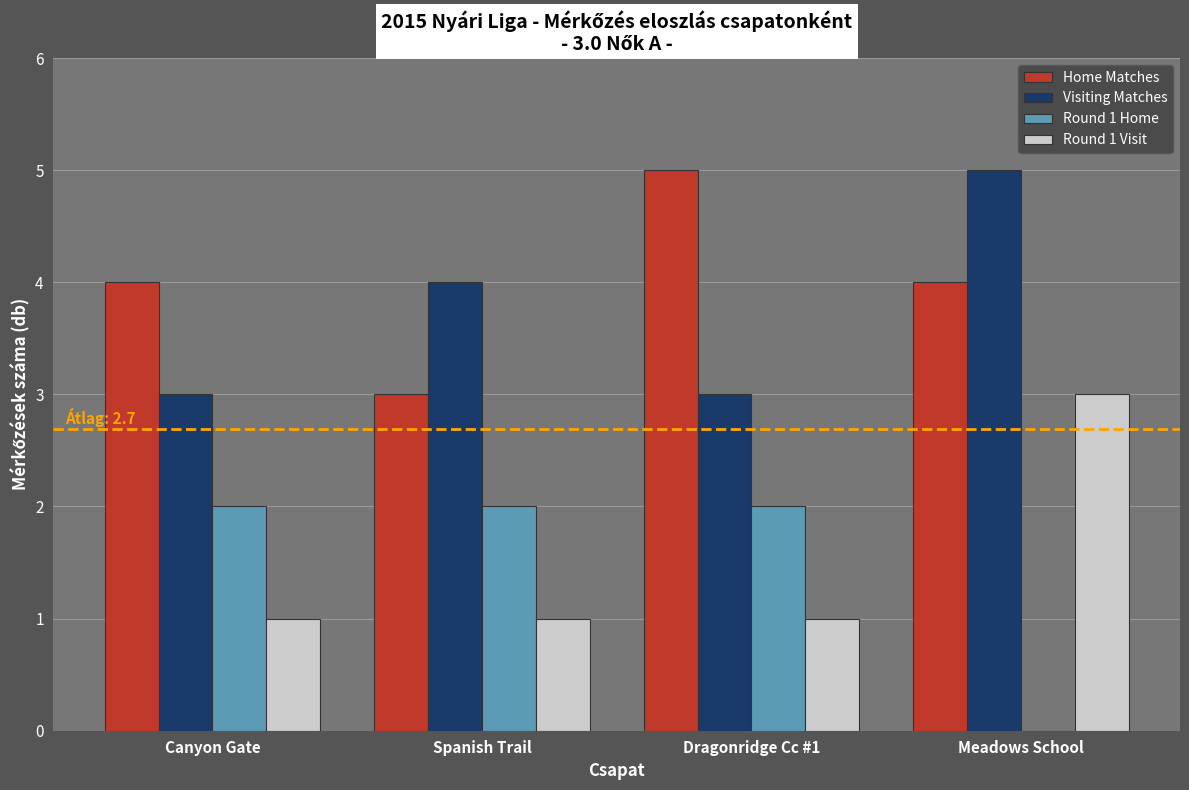

Which series changed the most between Spanish Trail and Dragonridge Cc #1?

Home Matches